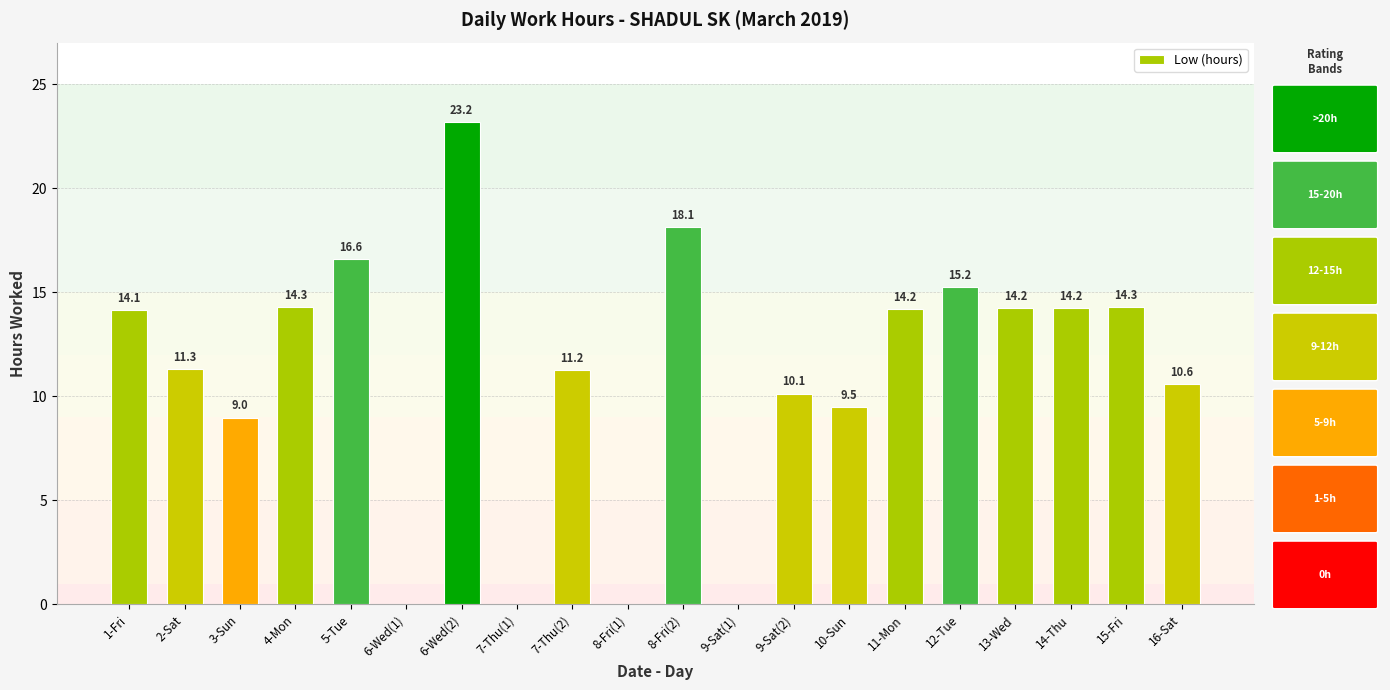

At which category does the chart reach its peak across all series?

6-Wed(2)